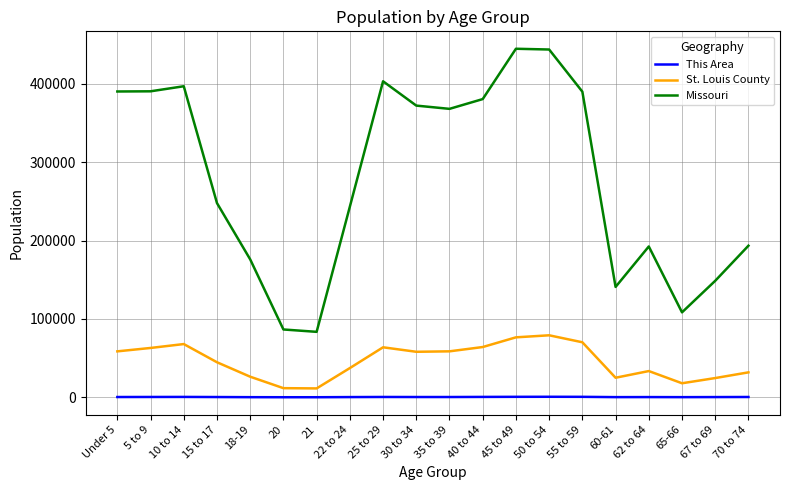

Where is Missouri nearest to the value 264138?

15 to 17